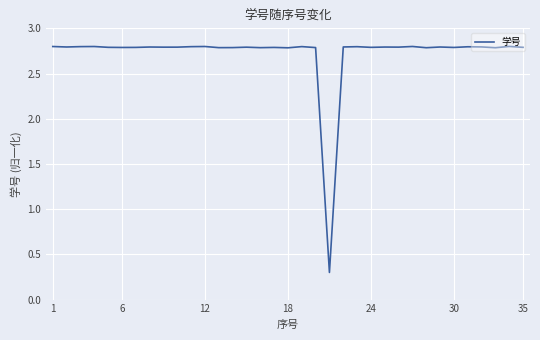

What is the greatest value displayed?

2.8